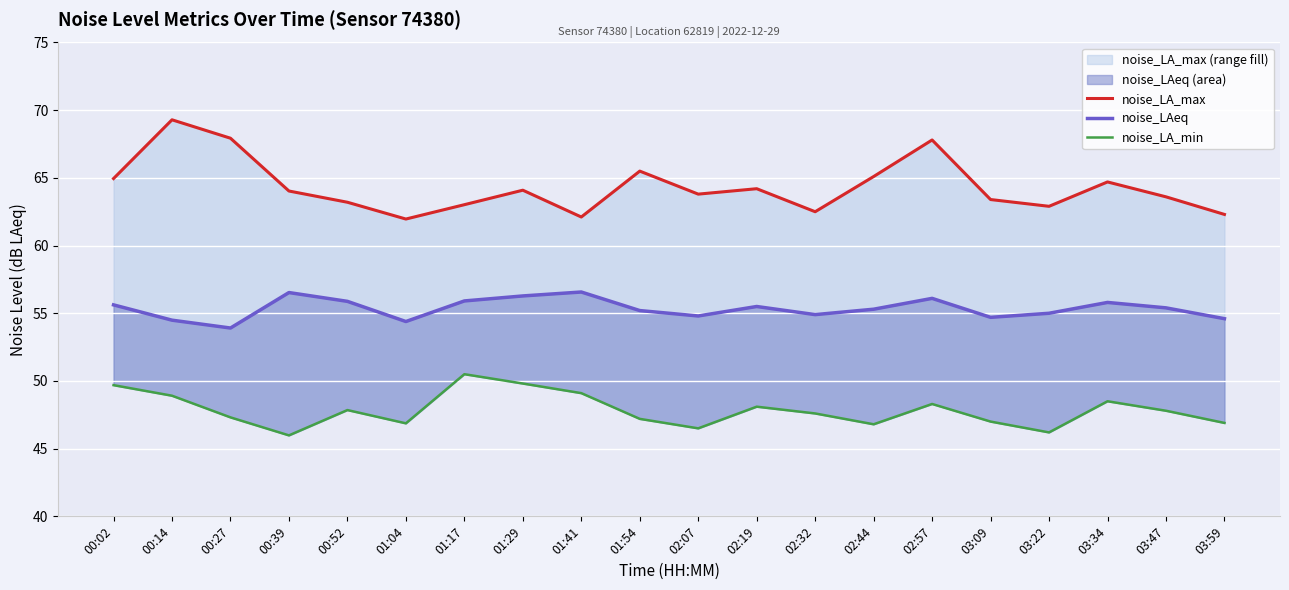

How many lines are shown in the chart?

3